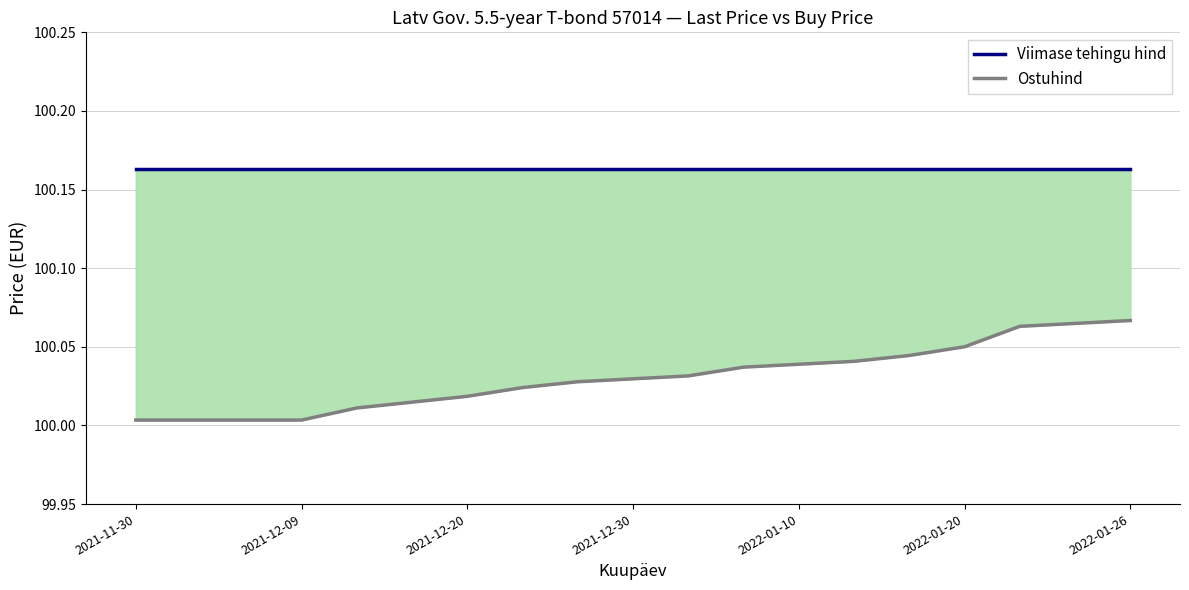

True or false: Viimase tehingu hind has a value of 100.2 at 2022-01-10.

True